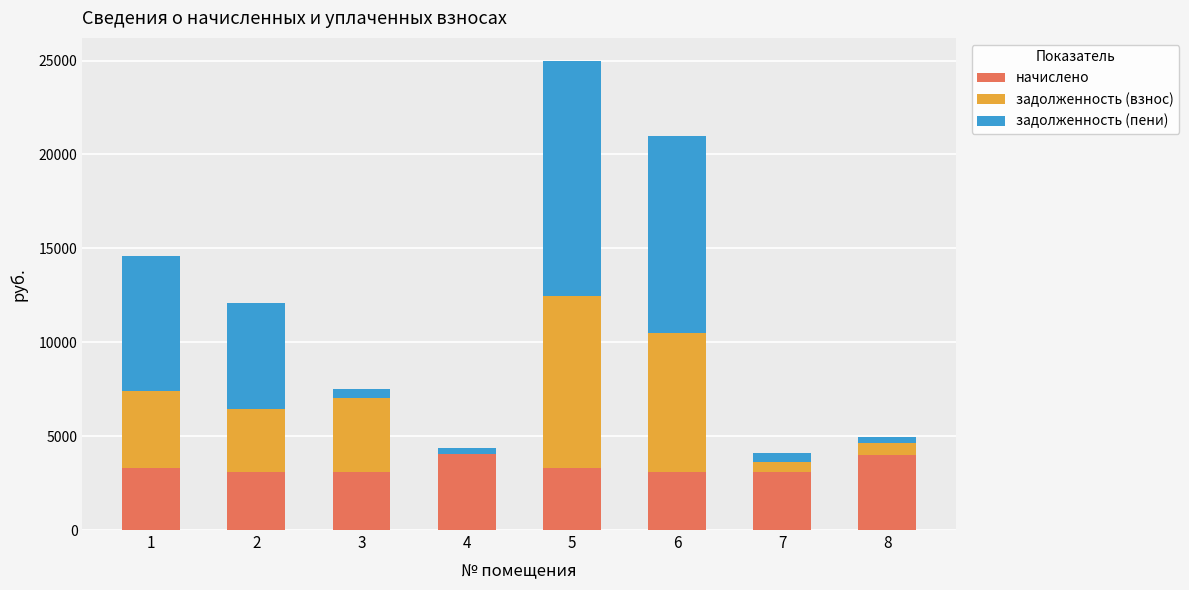

At which category is the sum across all series the highest?

5